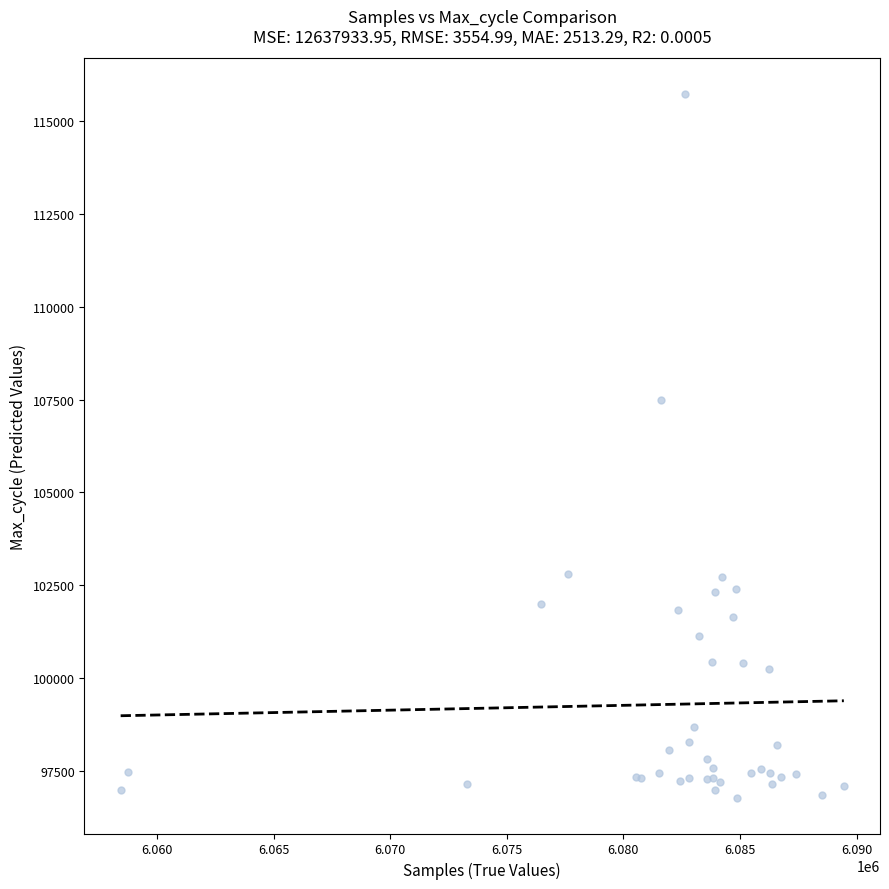

What Y value in the scatter plot is closest to 106250?

107482